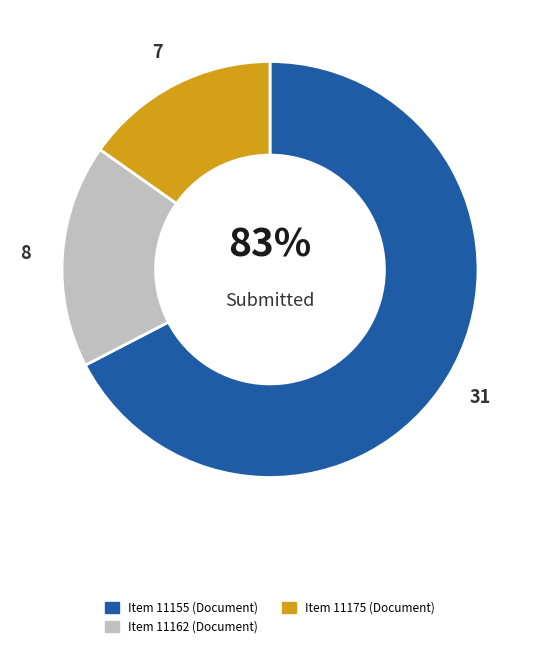

How many segments does this pie chart have?

3